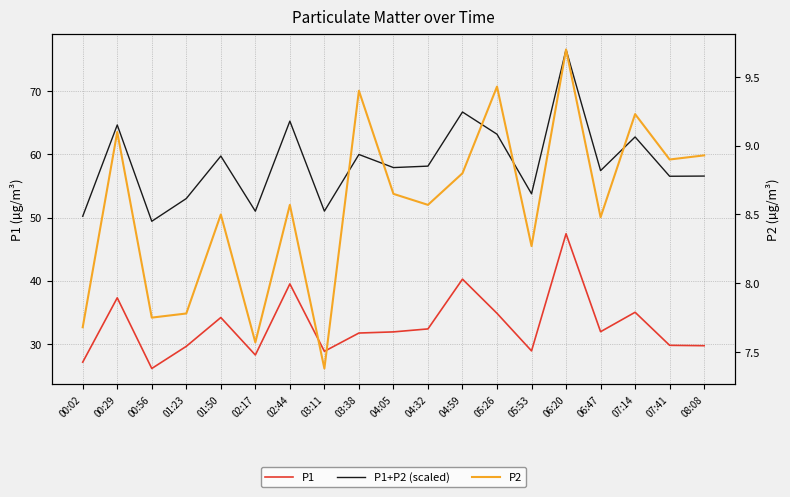

The P2 series shows 2.8 at 02:17. True or false?

False